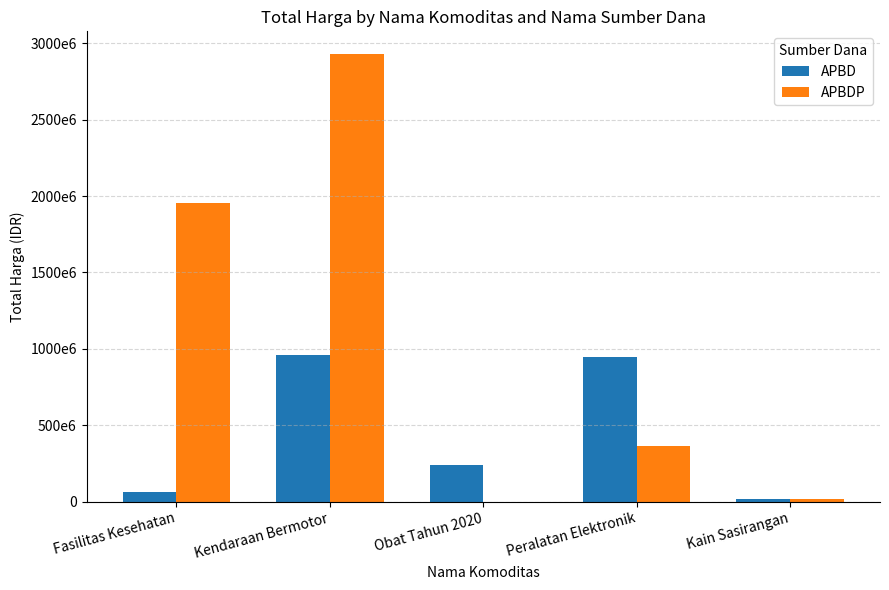

Reading right to left, transcribe all the data shown in this chart.

APBD: 18900000	948767000	242448170	957002100	66441200
APBDP: 19175000	363503800	0	2931562000	1951467940